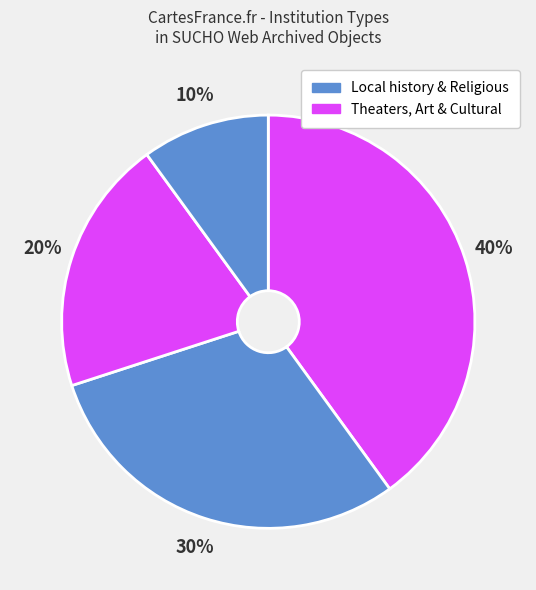

Count the number of slices in the pie.

4